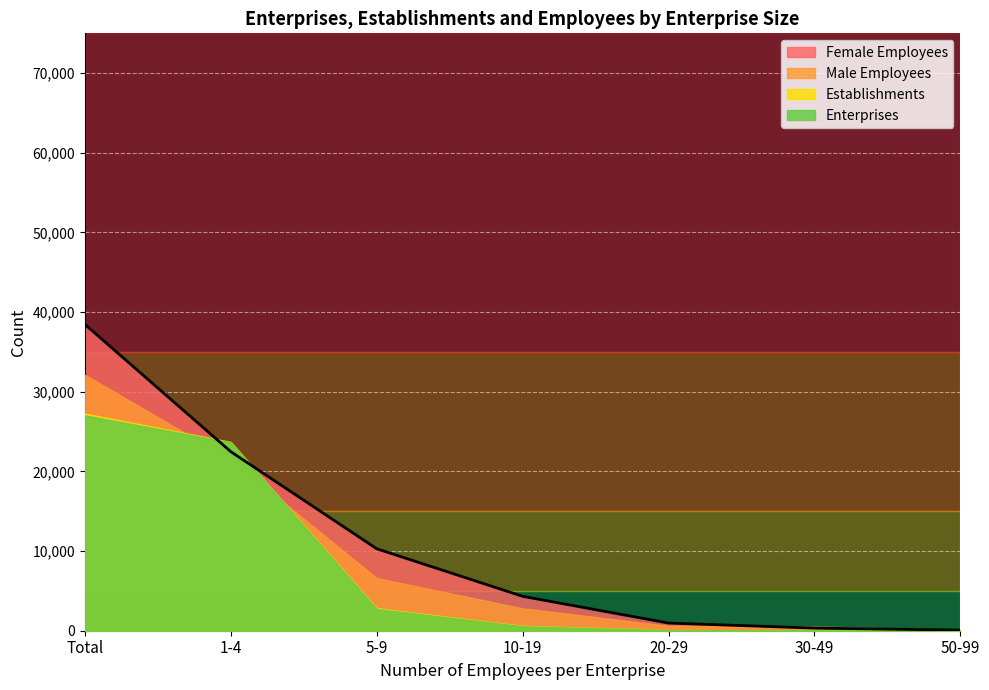

Between 5-9 and 50-99, which series saw the biggest shift?

Female Employees